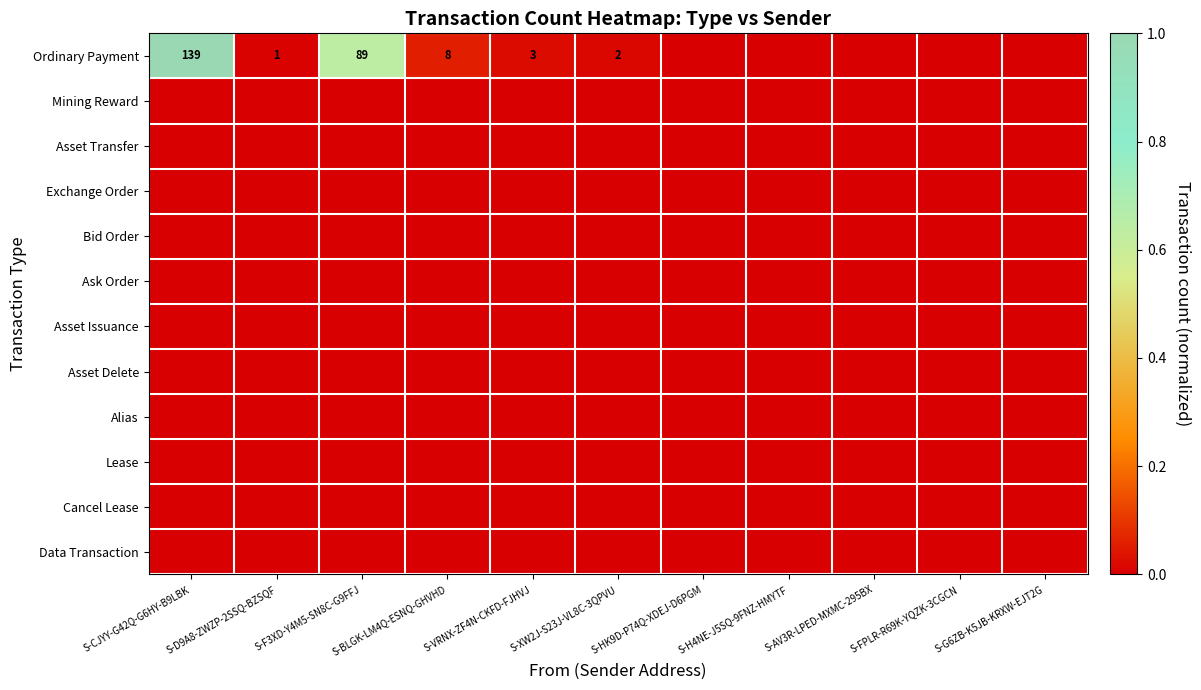

Between S-F3XD-Y4M5-SN8C-G9FFJ and S-BLGK-LM4Q-ESNQ-GHVHD, which series saw the biggest shift?

Ordinary Payment